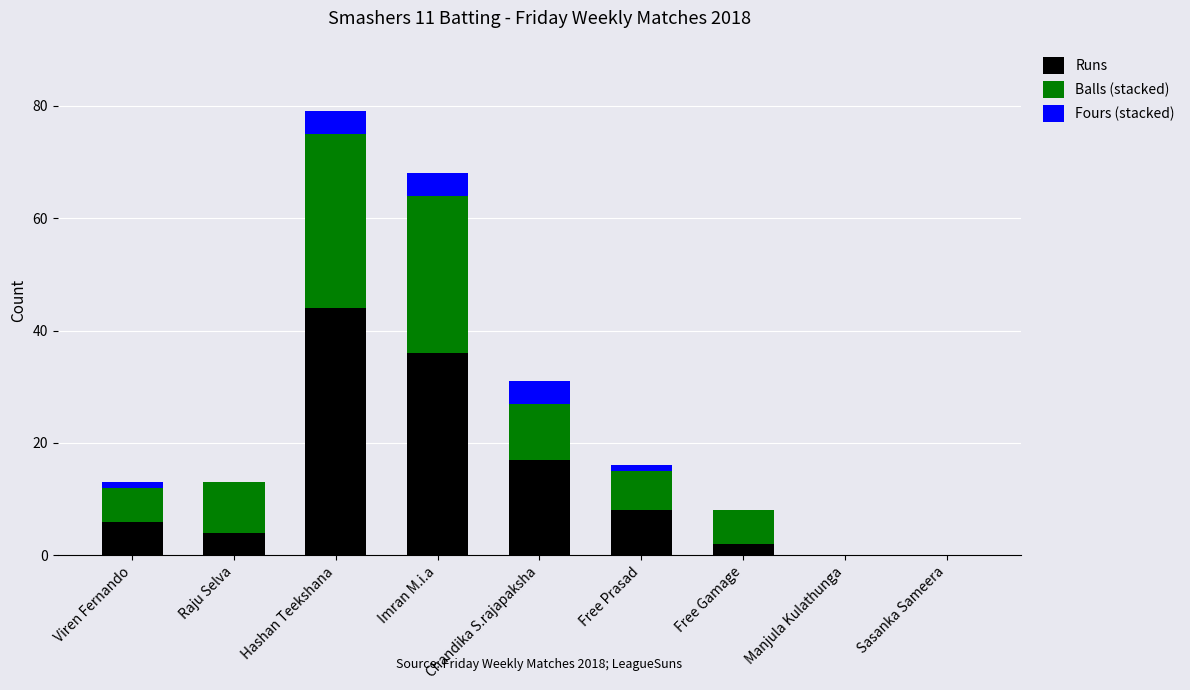

What value does the Runs series have at Hashan Teekshana?

44